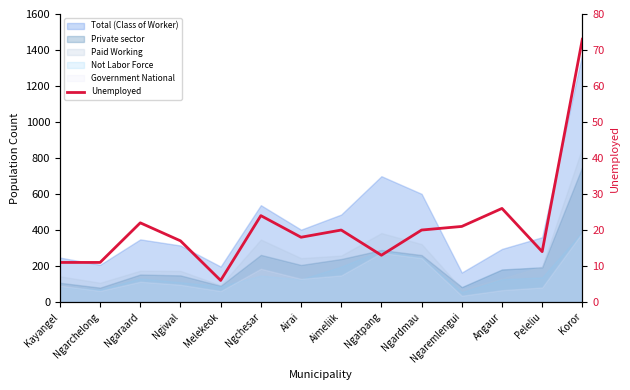

True or false: the data shows 26 at Angaur.

True